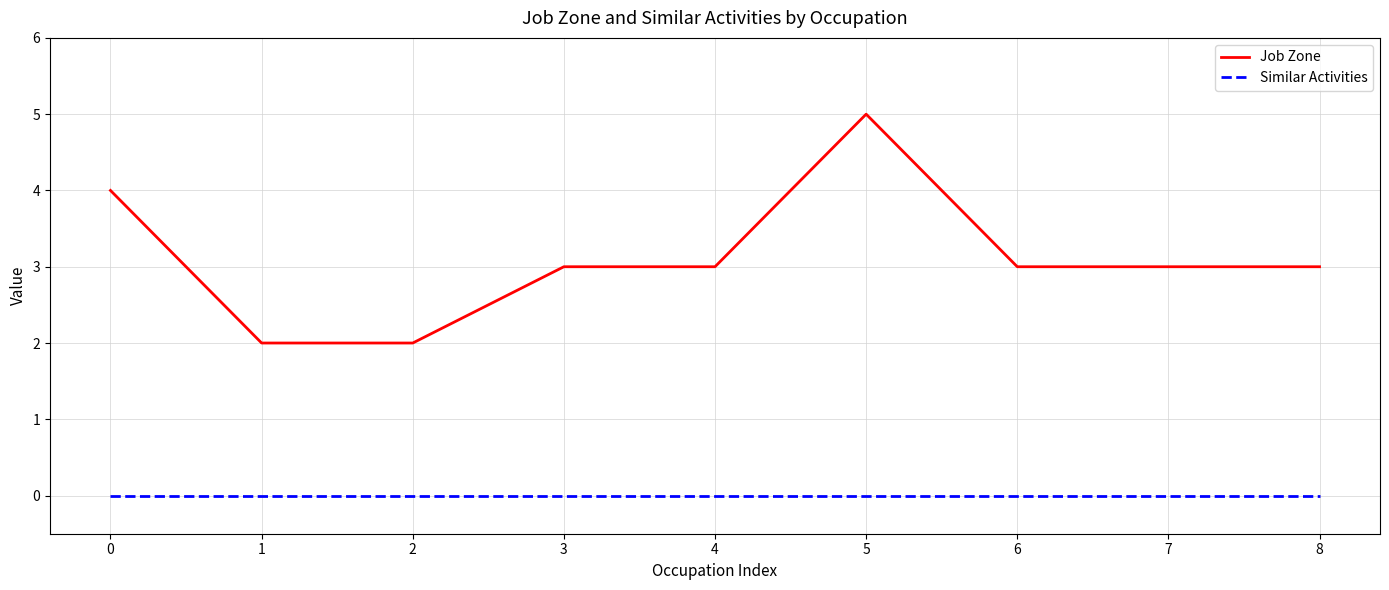

What value does the Job Zone series have at 2?

2